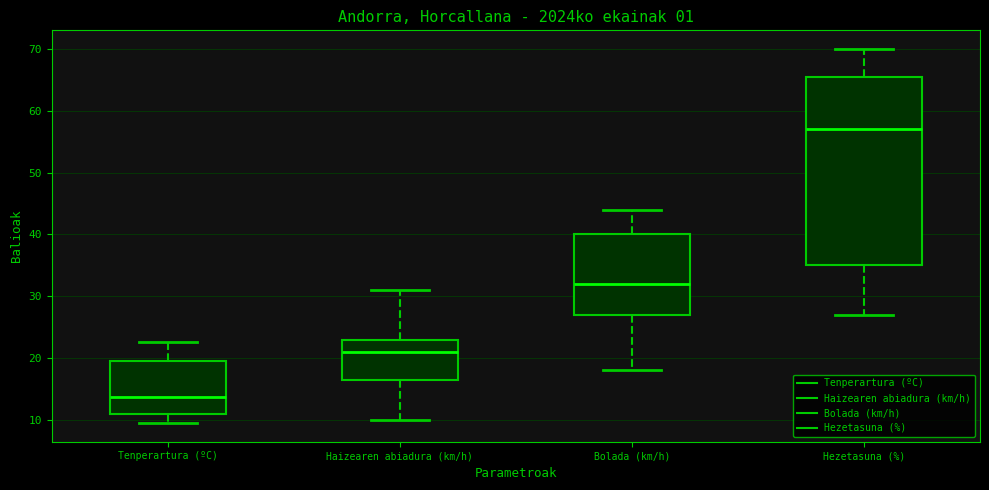

Reading left to right, read every box against the y-axis: the position of its median line, the range the box covers, and the ends of its whiskers. The values are not printed on the chart, so give them approximately, as read against the axis.

Tenperartura (ºC): median 14, box 11 to 20, whiskers 10 to 23
Haizearen abiadura (km/h): median 21, box 17 to 23, whiskers 10 to 31
Bolada (km/h): median 32, box 27 to 40, whiskers 18 to 44
Hezetasuna (%): median 57, box 35 to 66, whiskers 27 to 70